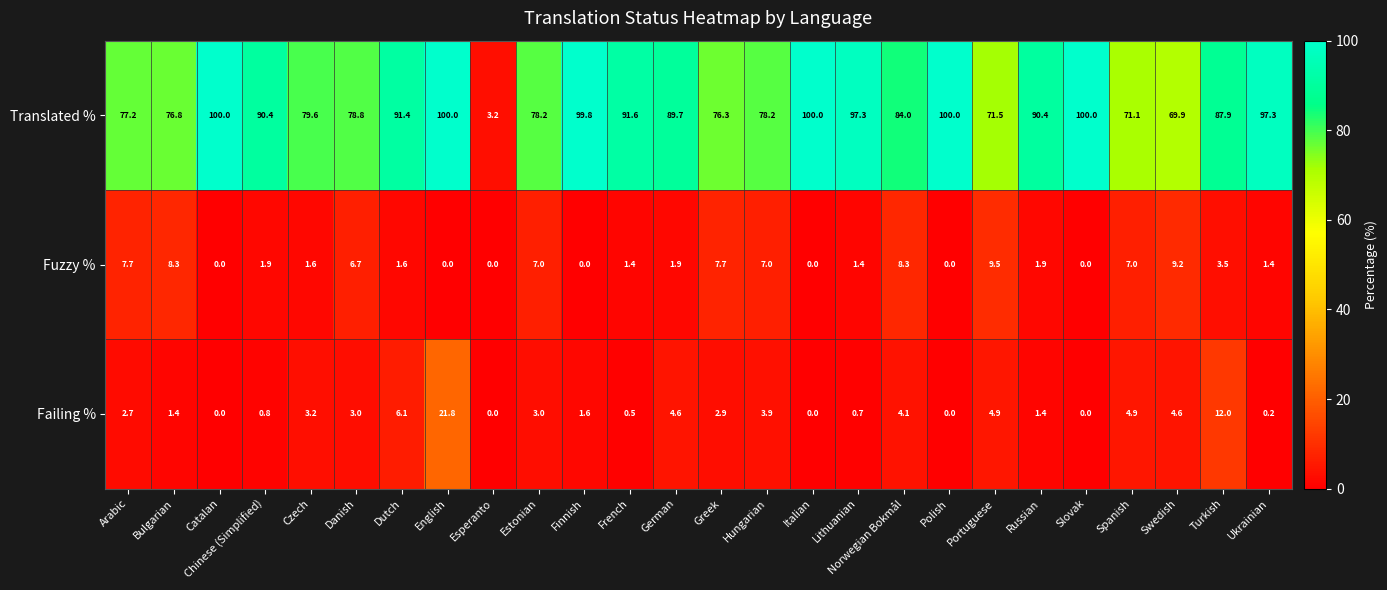

What is the minimum value for Translated %?

3.2